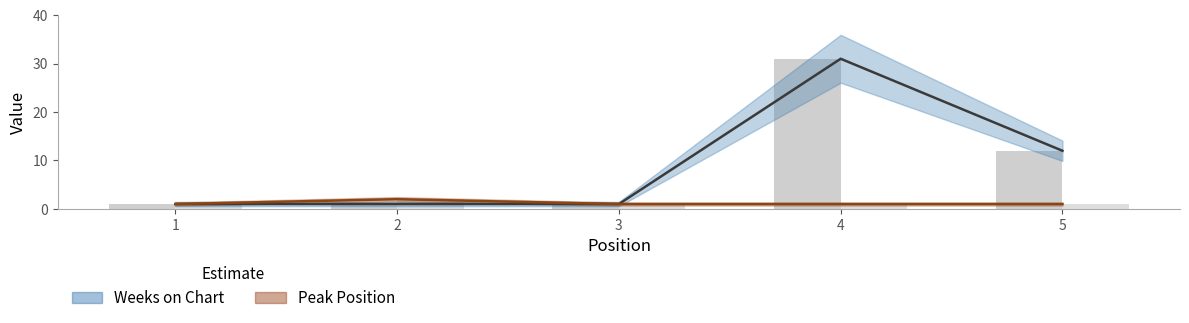

How many bars are there in each group?

2